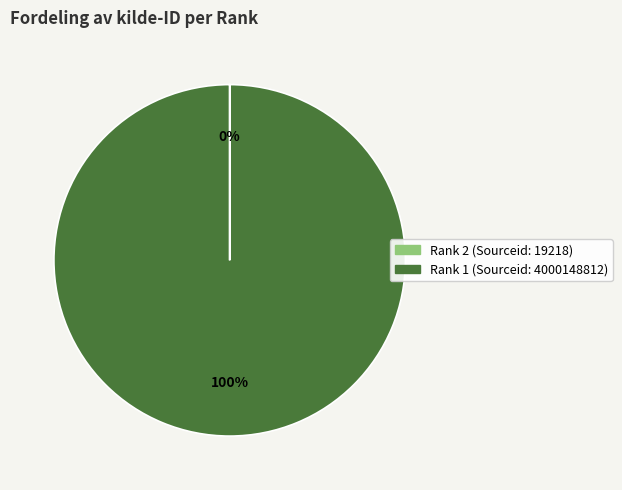

Is there a majority slice in this chart?

Yes